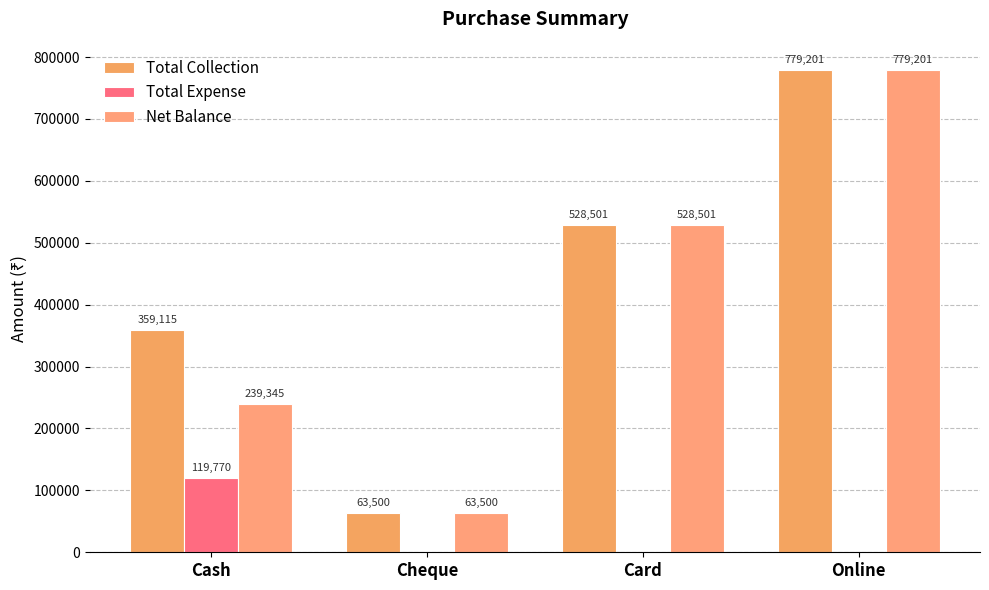

Read the Total Collection value at Card.

528501